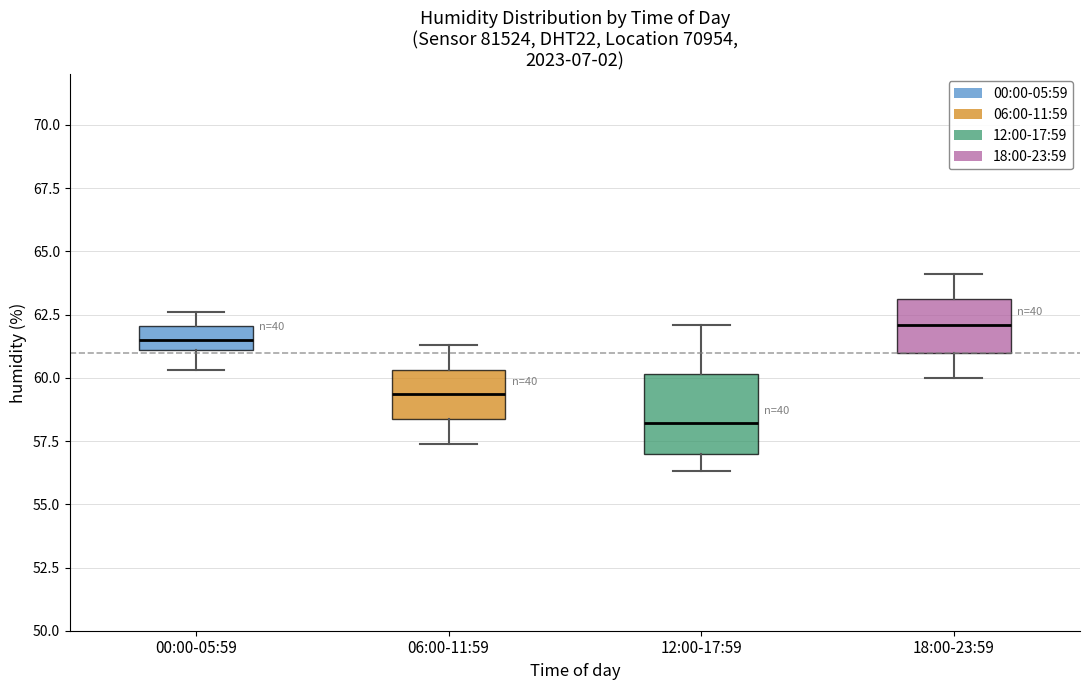

Reading left to right, read every box against the y-axis: the position of its median line, the range the box covers, and the ends of its whiskers. The values are not printed on the chart, so give them approximately, as read against the axis.

00:00-05:59: median 61.5, box 61.0 to 62.0, whiskers 60.5 to 62.5
06:00-11:59: median 59.5, box 58.5 to 60.5, whiskers 57.5 to 61.5
12:00-17:59: median 58.0, box 57.0 to 60.0, whiskers 56.5 to 62.0
18:00-23:59: median 62.0, box 61.0 to 63.0, whiskers 60.0 to 64.0